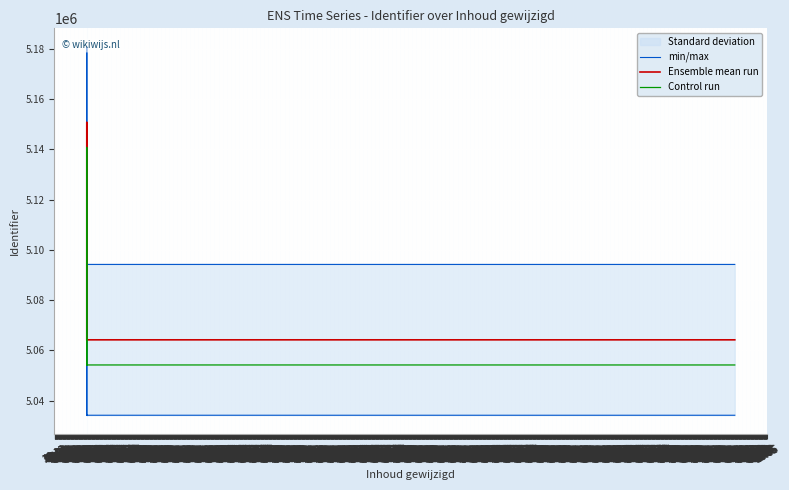

List the series in order of their overall mean, lowest first.

Control run, Ensemble mean run, min/max